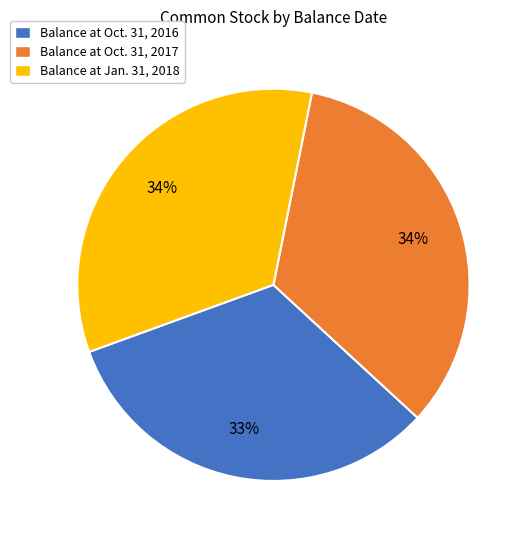

To the nearest percent, what percentage of the pie is Balance at Oct. 31, 2017?

34%